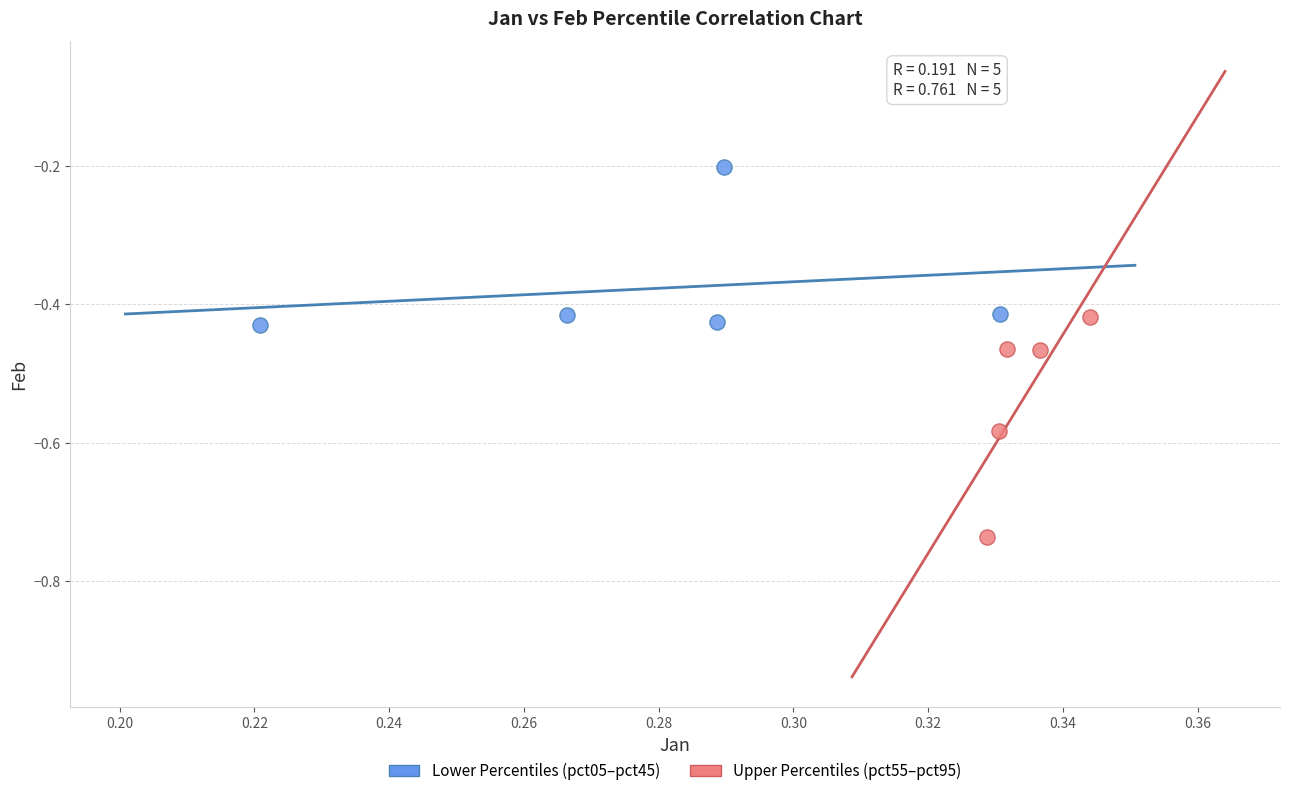

Which series reaches the maximum Y coordinate?

Lower Percentiles (pct05–pct45)